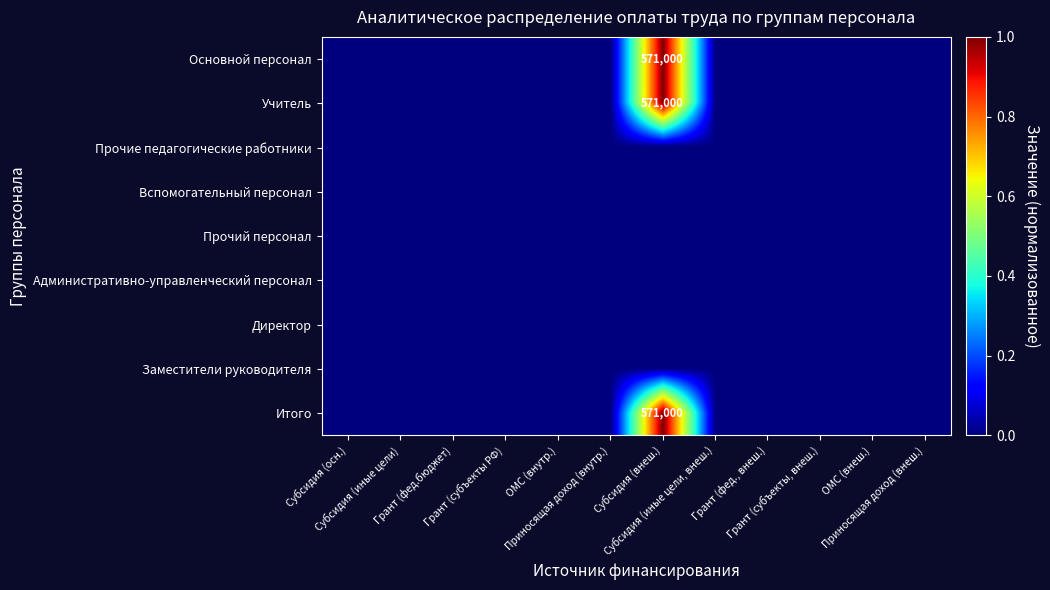

Rank the series at Субсидия (осн.) from lowest to highest value.

Основной персонал, Учитель, Прочие педагогические работники, Вспомогательный персонал, Прочий персонал, Административно-управленческий персонал, Директор, Заместители руководителя, Итого